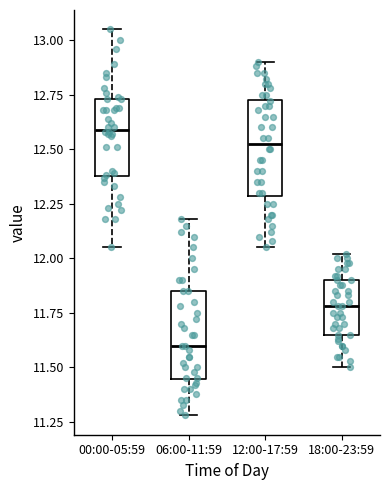

Where is the upper edge of the box for 18:00-23:59 on the y-axis? The values are not printed on the chart, so give them approximately, as read against the axis.

11.90